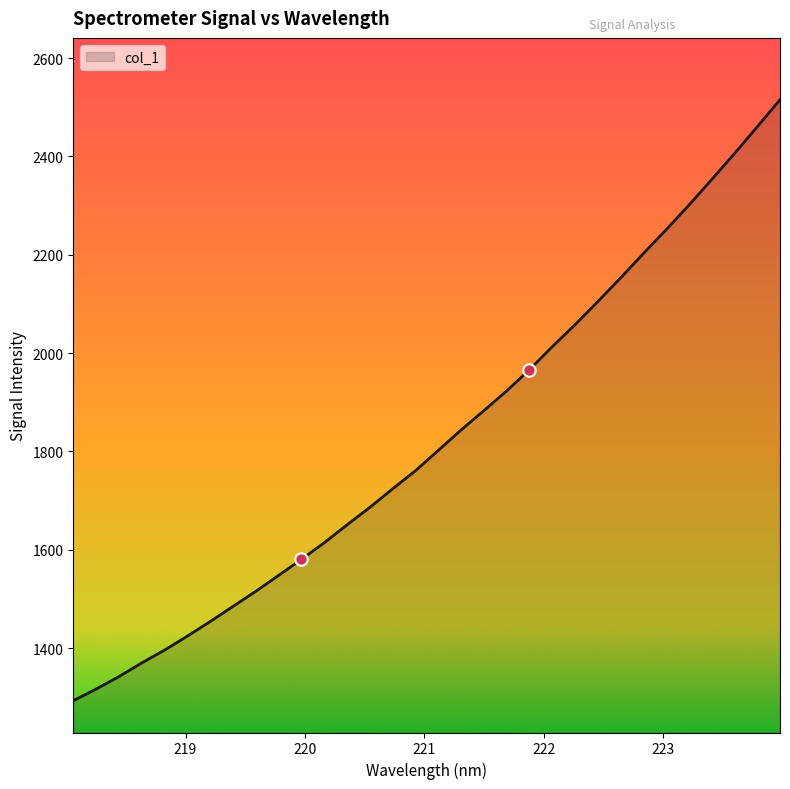

What is the difference between the maximum and minimum values?

1222.5